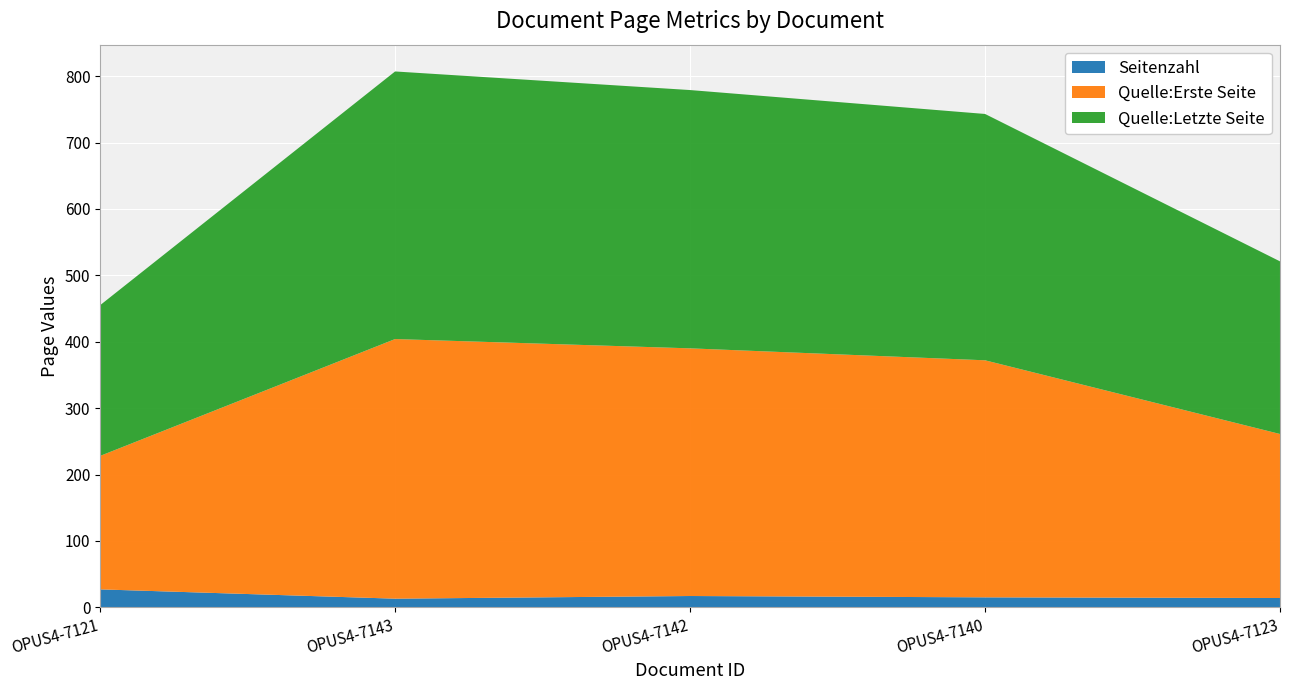

Reading left to right, list all the values displayed in this chart.

Seitenzahl: OPUS4-7121=27	OPUS4-7143=13	OPUS4-7142=17	OPUS4-7140=15	OPUS4-7123=14
Quelle:Erste Seite: OPUS4-7121=201	OPUS4-7143=391	OPUS4-7142=373	OPUS4-7140=357	OPUS4-7123=247
Quelle:Letzte Seite: OPUS4-7121=227	OPUS4-7143=403	OPUS4-7142=389	OPUS4-7140=371	OPUS4-7123=260